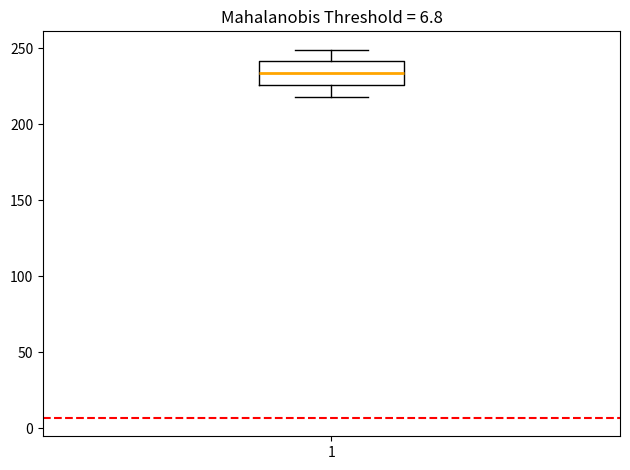

Transcribe this box plot: give where the median line is, the range the box spans, and where the two whiskers end, as read against the y-axis. The values are not printed on the chart, so give them approximately, as read against the axis.

median 235, box 225 to 240, whiskers 220 to 250